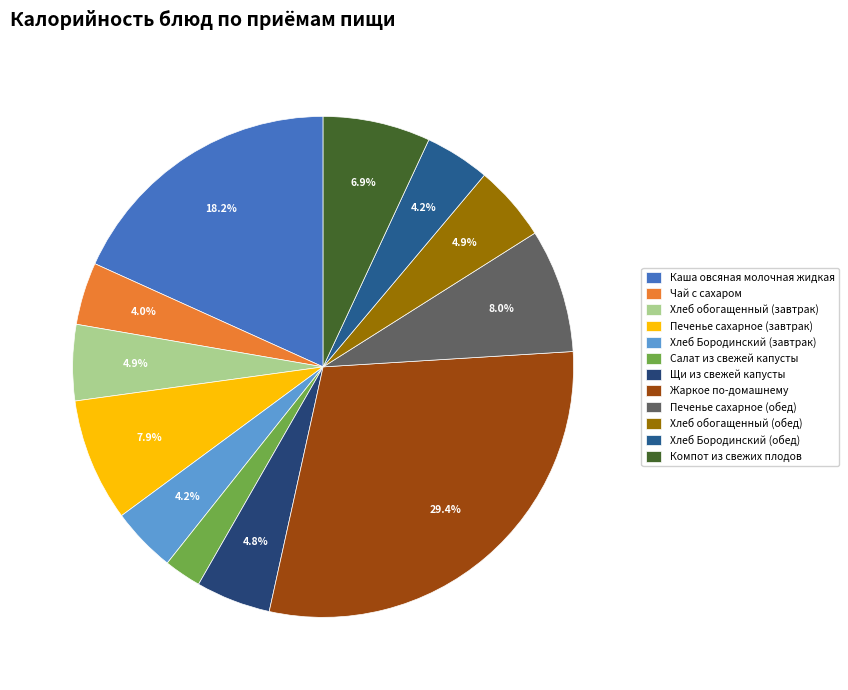

To the nearest percent, what is the difference between the Салат из свежей капусты and Чай с сахаром slice percentages?

2%